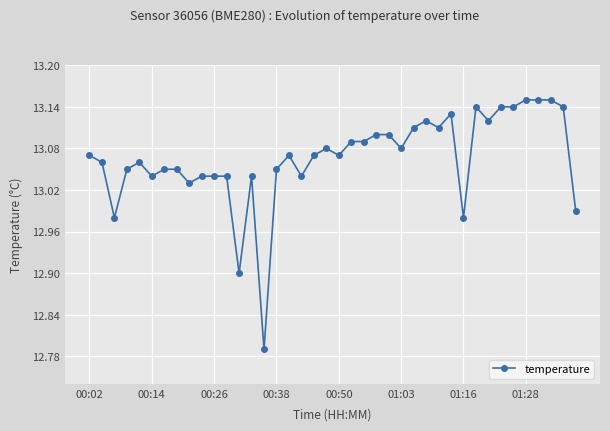

True or false: there are more than 1 points higher than both neighbors.

True